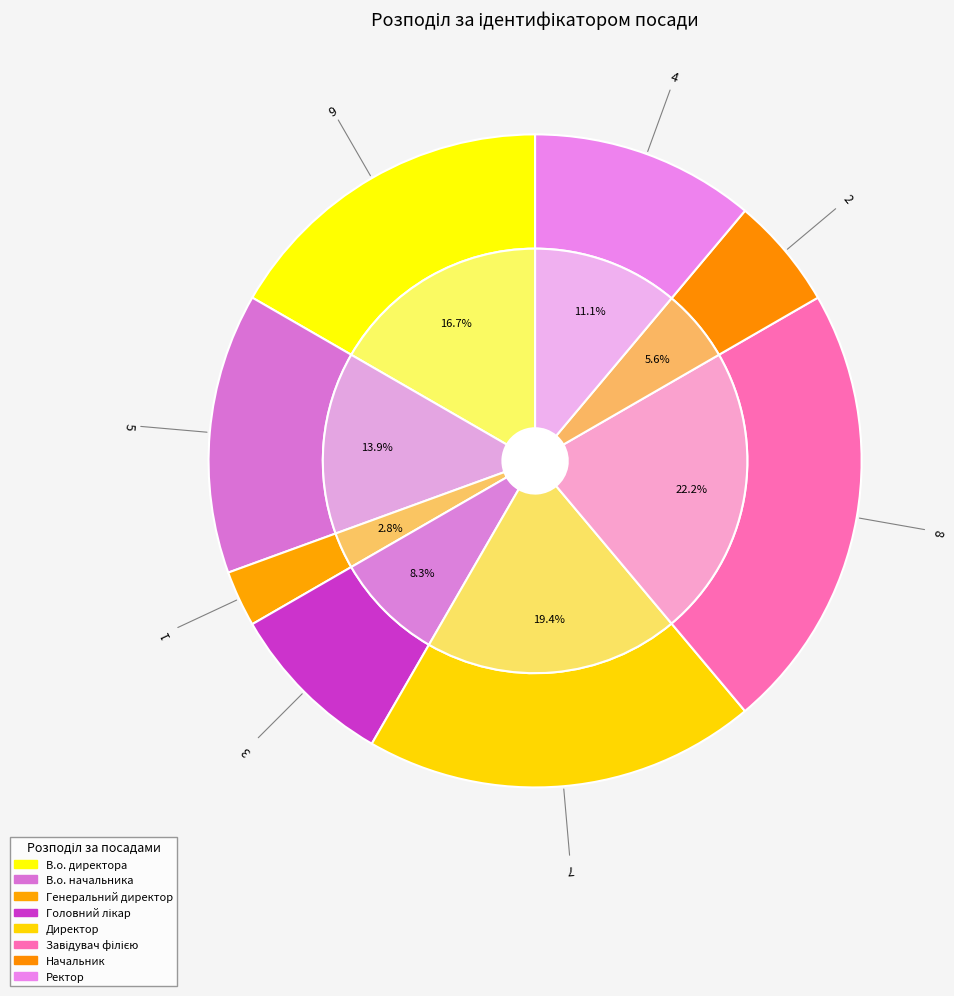

Does Ректор account for over 50% of the chart?

No